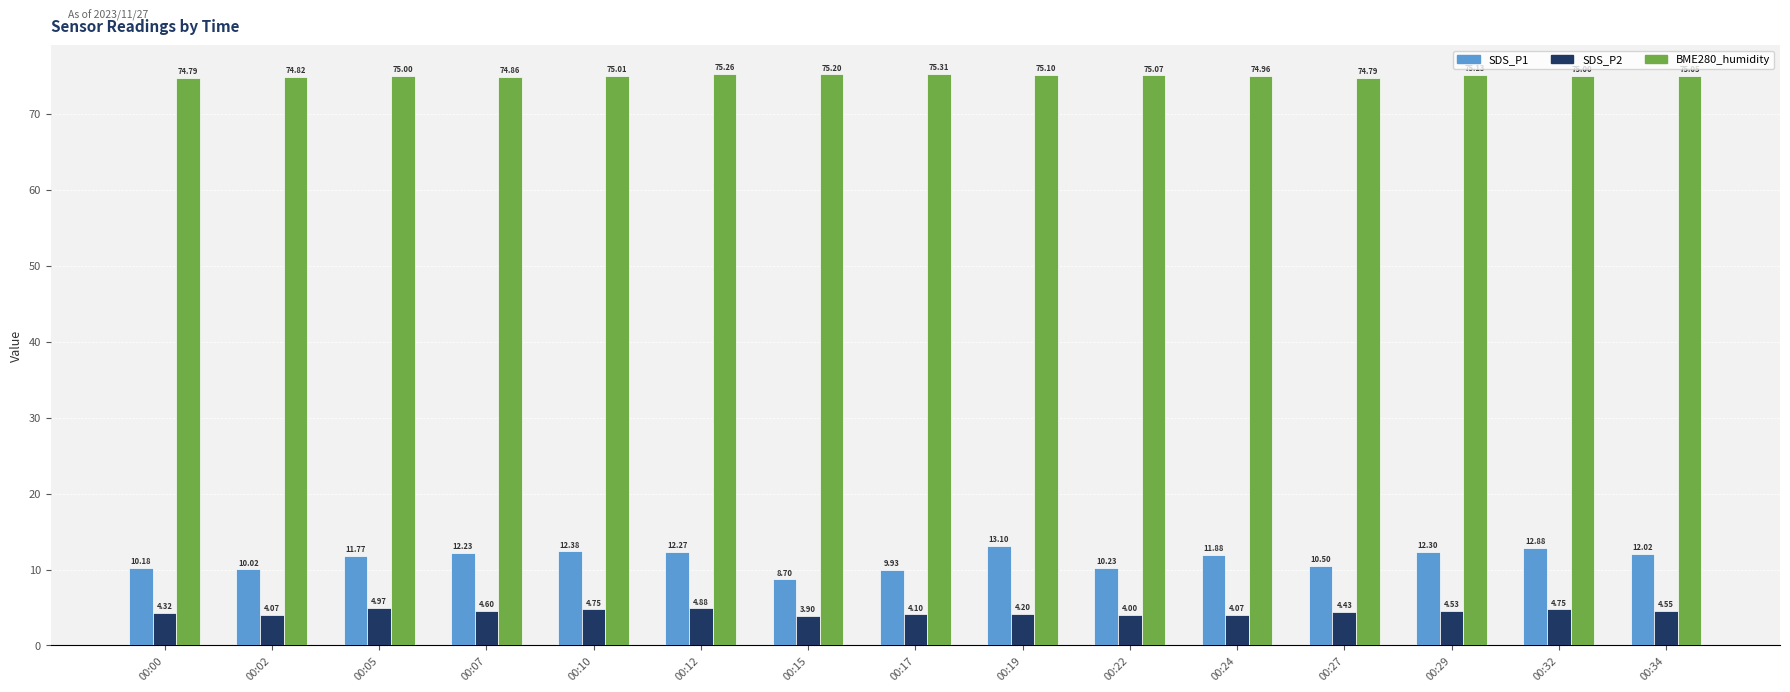

At which category is the sum across all series the highest?

00:32